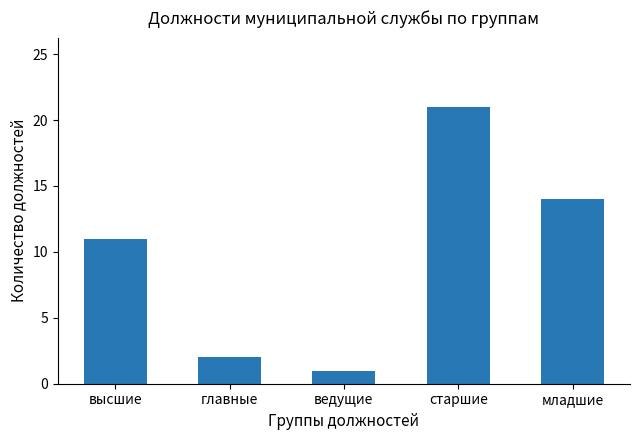

Which category has the highest value across all series?

старшие